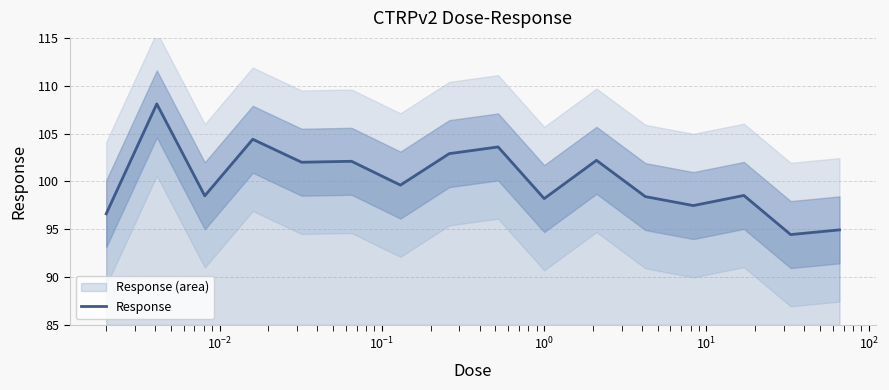

How many values exceed 99?

8